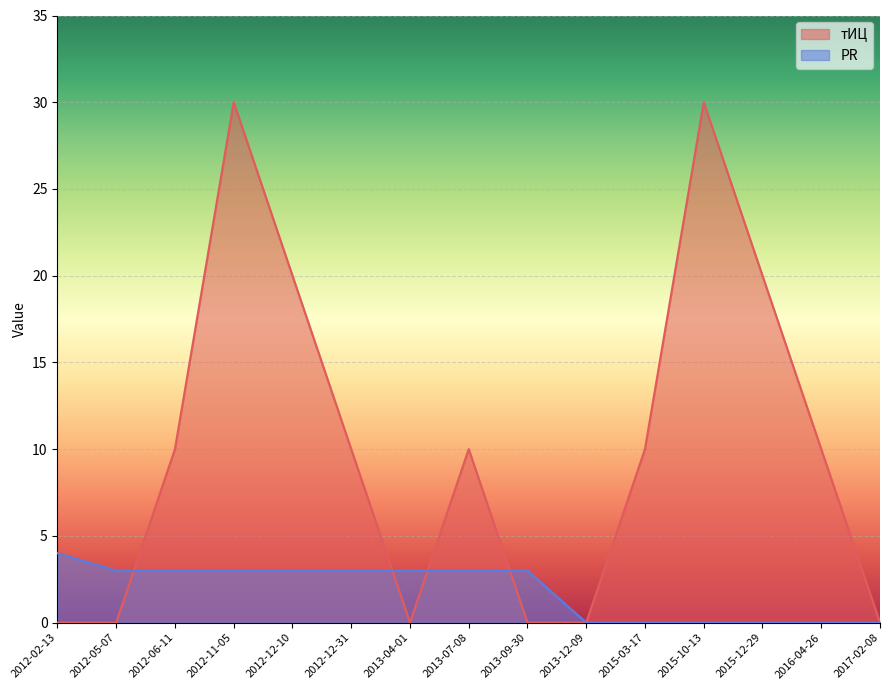

Which series has the widest spread of values?

тИЦ